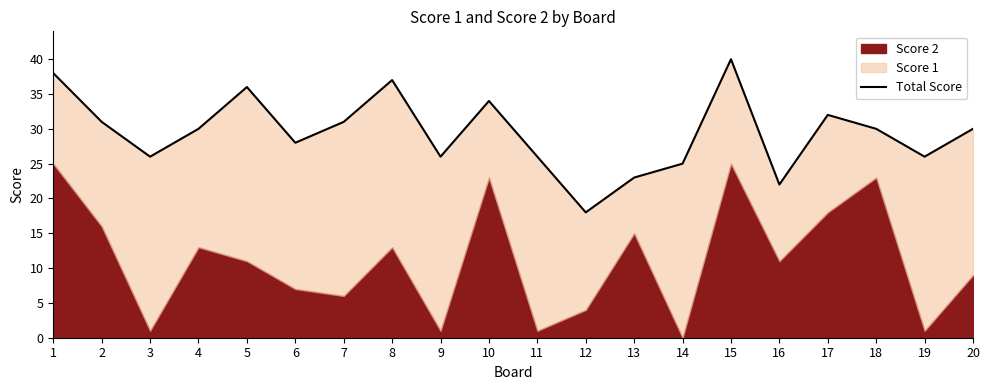

Which has a higher value, 7 or 8?

8